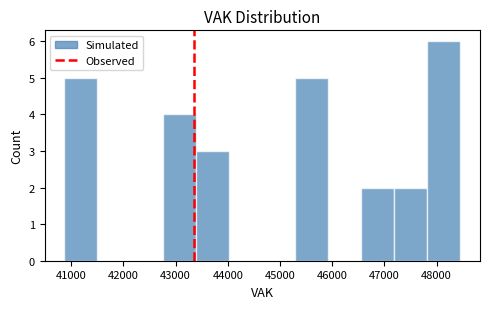

Reading left to right, list every bar in this chart as the range it spans on the x-axis followed by its height. Neither the bar edges nor the heights are printed on the chart, so give them approximately, as read against the axes.

40900 to 41500: 5
41500 to 42100: 0
42100 to 42800: 0
42800 to 43400: 4
43400 to 44000: 3
44000 to 44700: 0
44700 to 45300: 0
45300 to 45900: 5
45900 to 46600: 0
46600 to 47200: 2
47200 to 47800: 2
47800 to 48500: 6